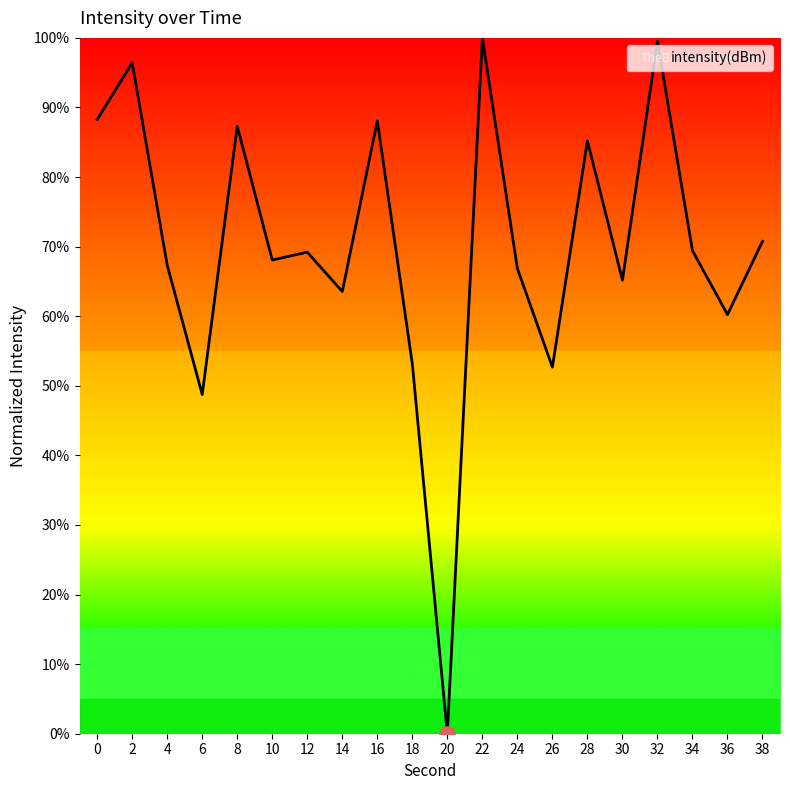

Approximately how many times larger is the value at 14 compared to 28?

0.7